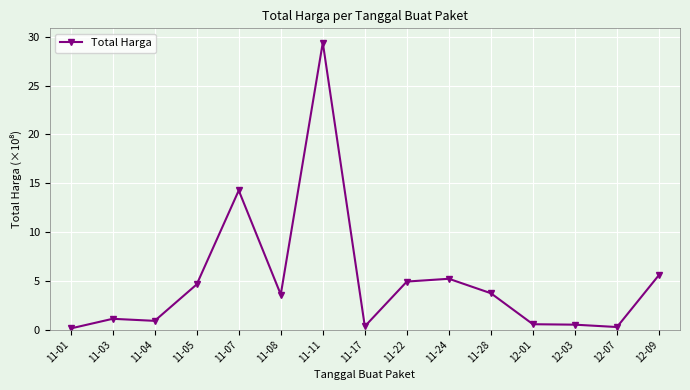

What is the label of the 1st point from the left?

11-01